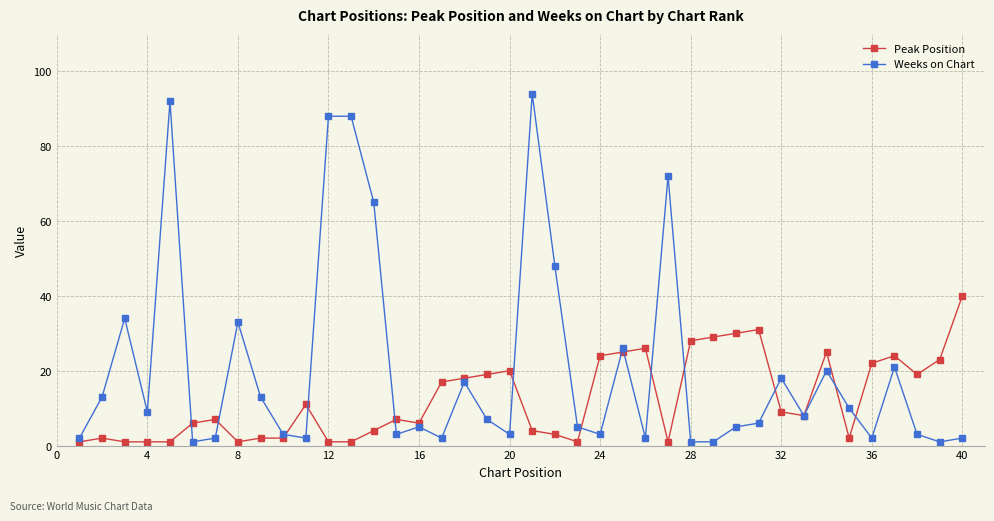

What is the value of the Weeks on Chart point at the 38th from the left?

3